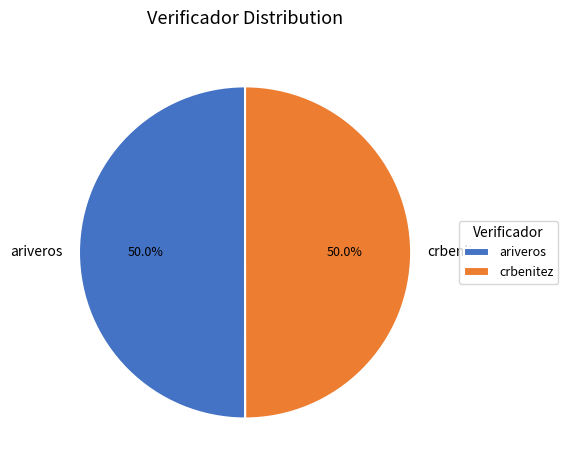

What is the ratio of the value at ariveros to the value at crbenitez?

1.0